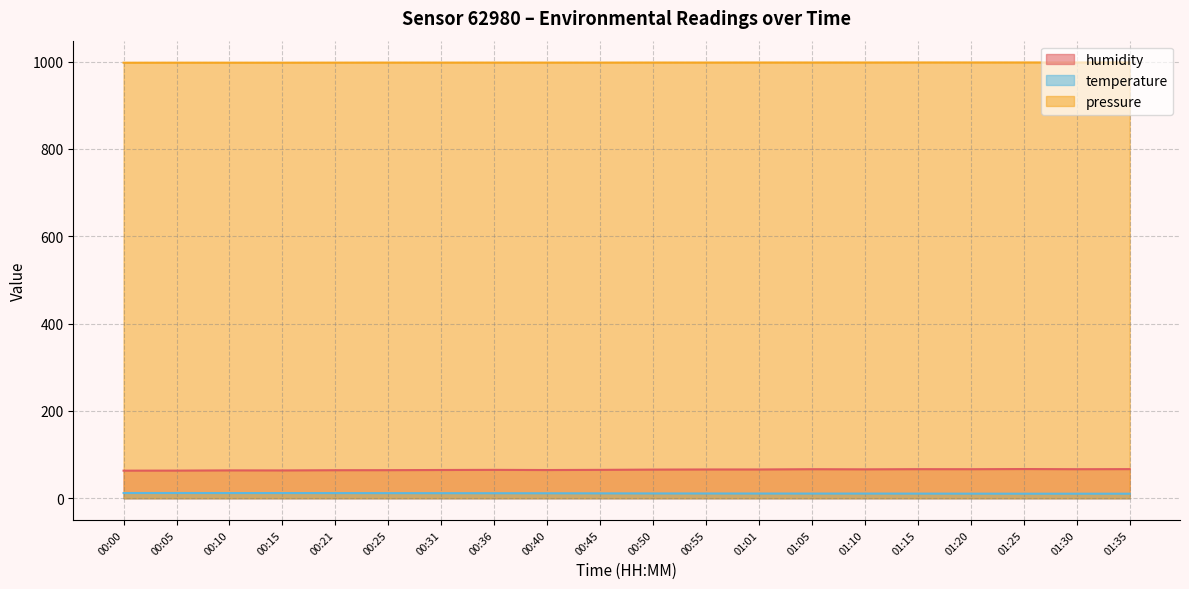

True or false: pressure has a value of 544.0 at 00:05.

False